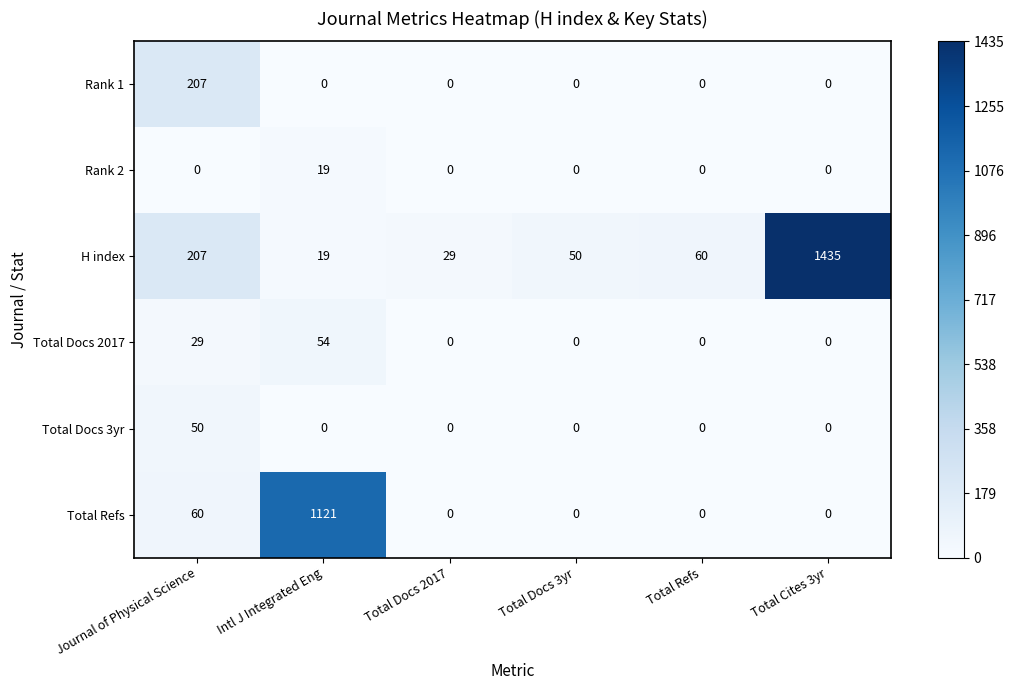

The value of Rank 1 at Total Cites 3yr is 0. True or false?

True